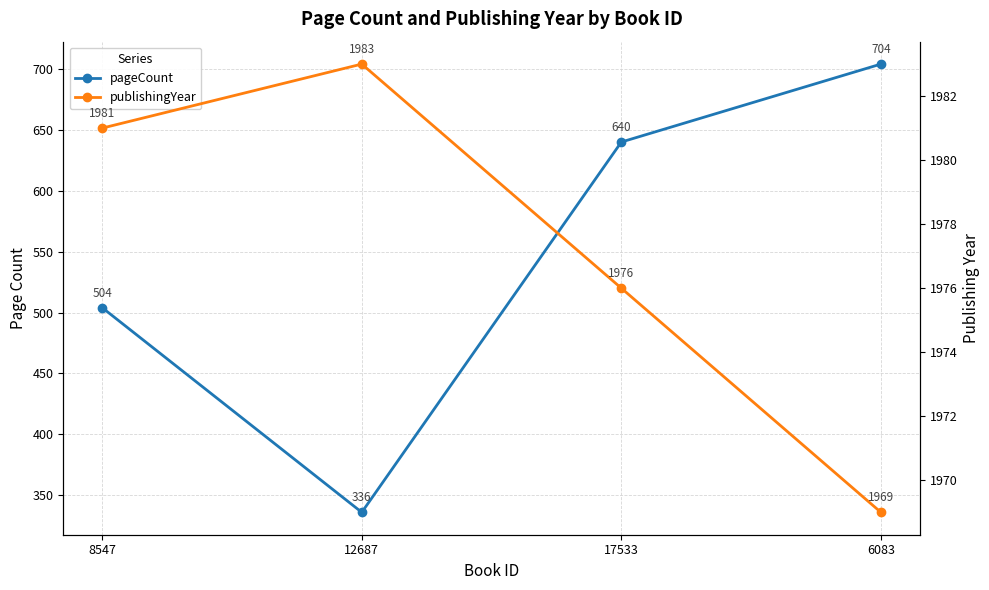

What is the smallest value displayed?

336